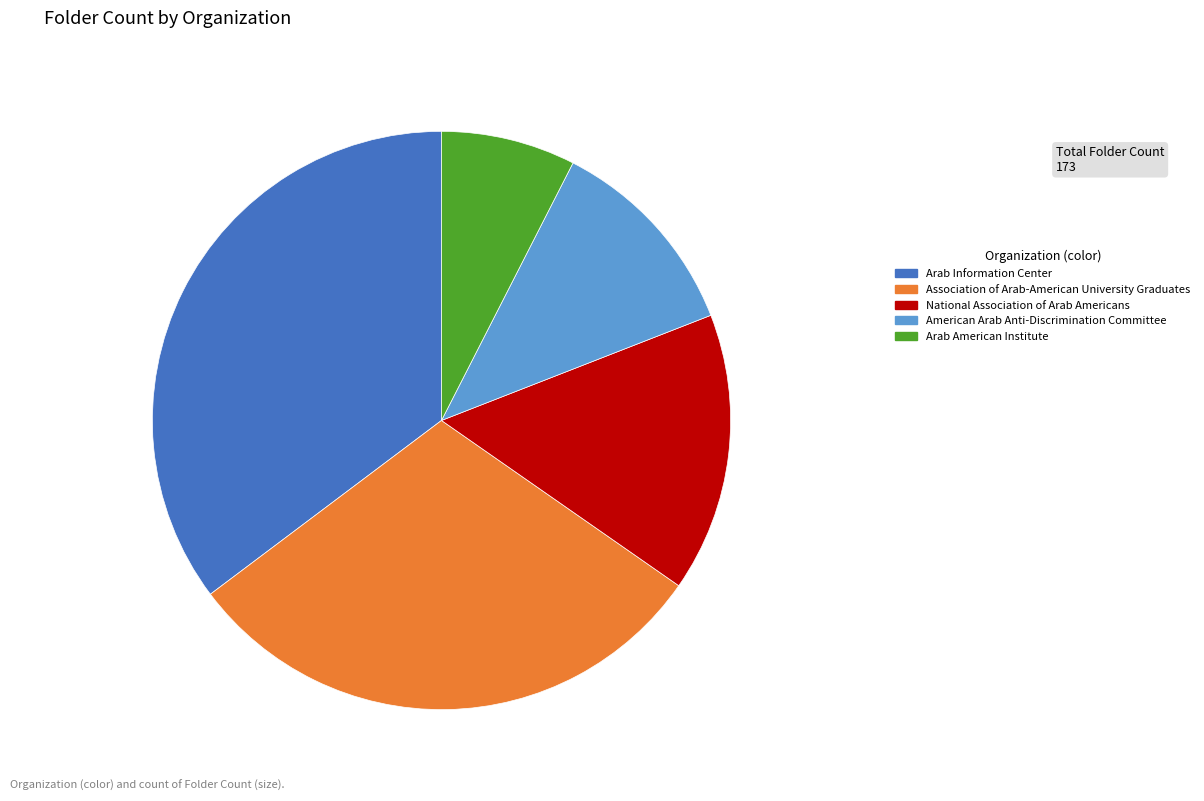

Rank the categories by value from lowest to highest.

Arab American Institute, American Arab Anti-Discrimination Committee, National Association of Arab Americans, Association of Arab-American University Graduates, Arab Information Center